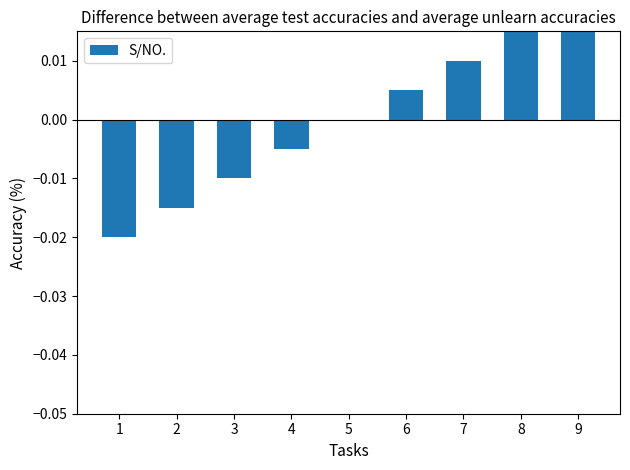

Which has a higher value, 5 or 6?

6